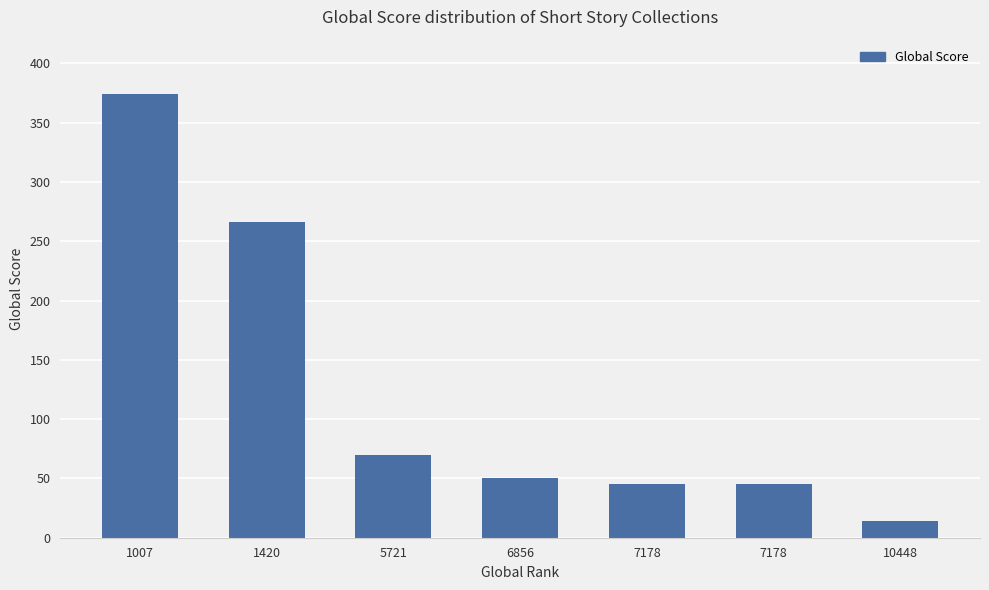

Where does the data first go above 50?

1007